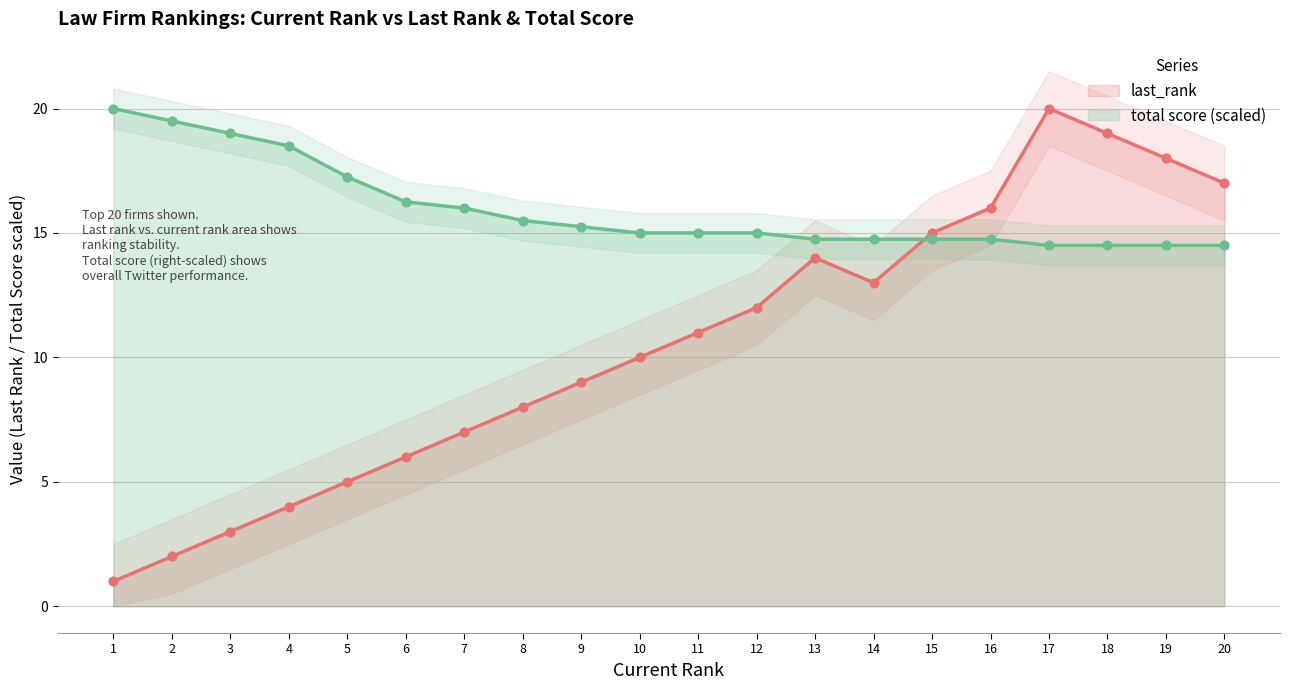

True or false: last_rank has a value of 5.0 at 5.

True